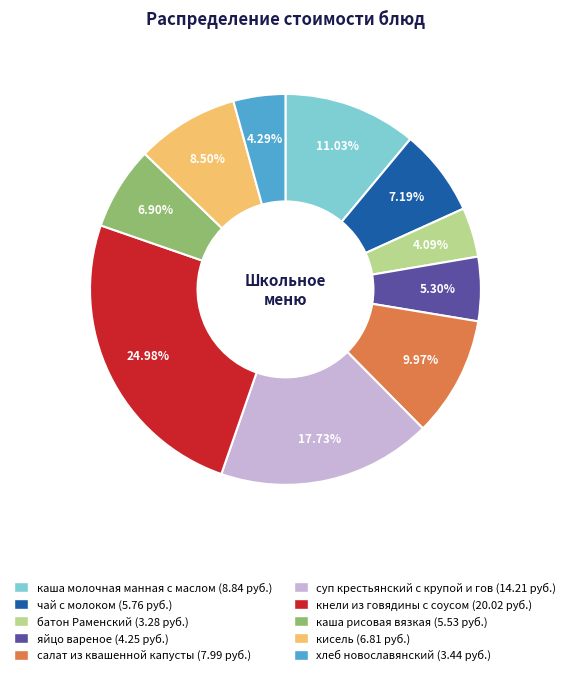

Which has a higher value, кисель or каша рисовая вязкая?

кисель